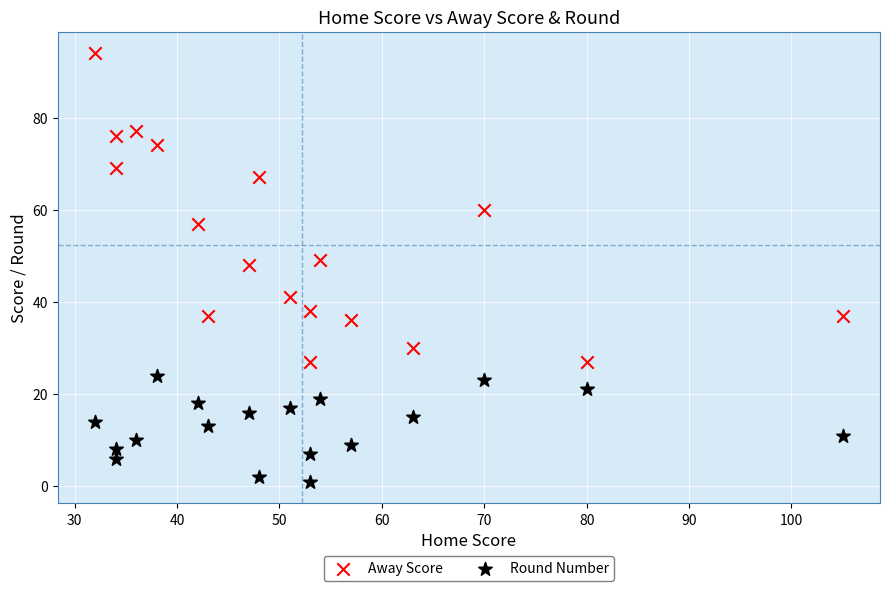

Which series contains the highest Y value?

Away Score